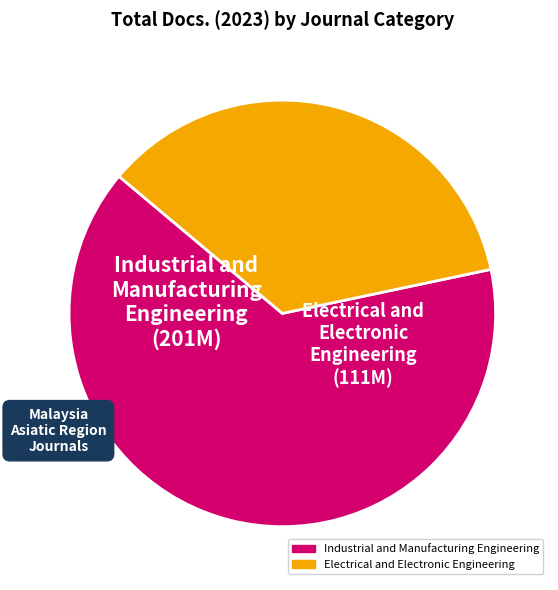

The Industrial and Manufacturing Engineering slice represents 76% of the pie. True or false?

False